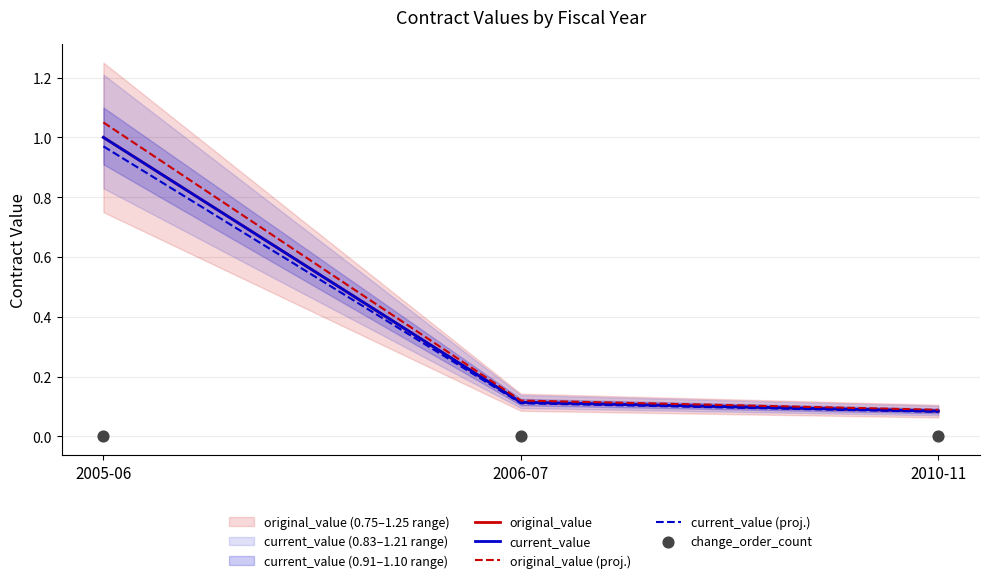

Which series has the widest spread of Y values?

original_value (proj.)